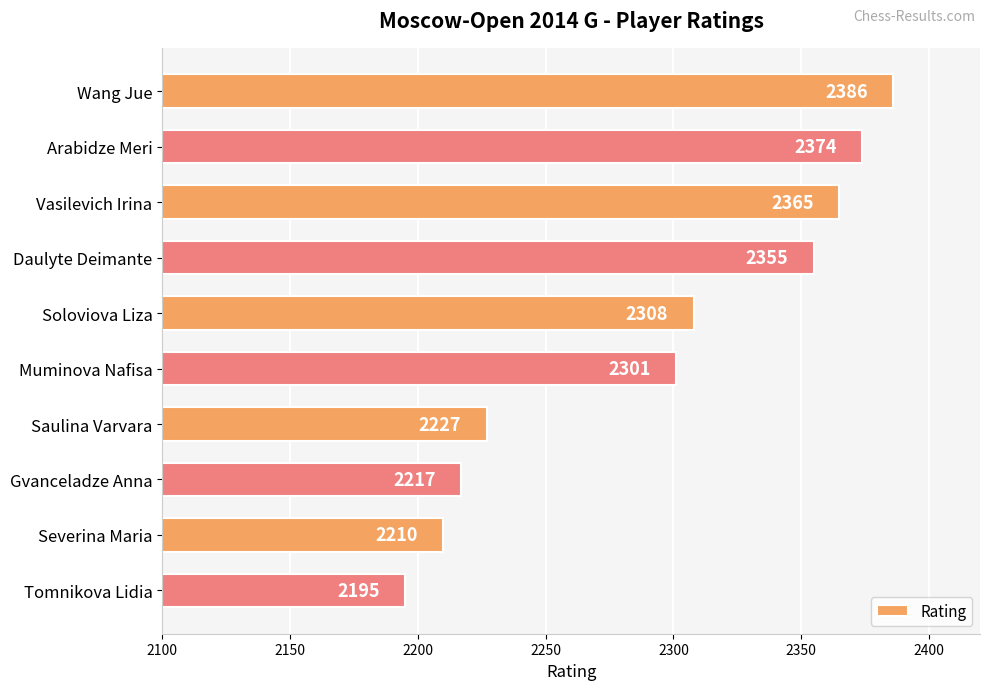

What is the greatest value displayed?

2386